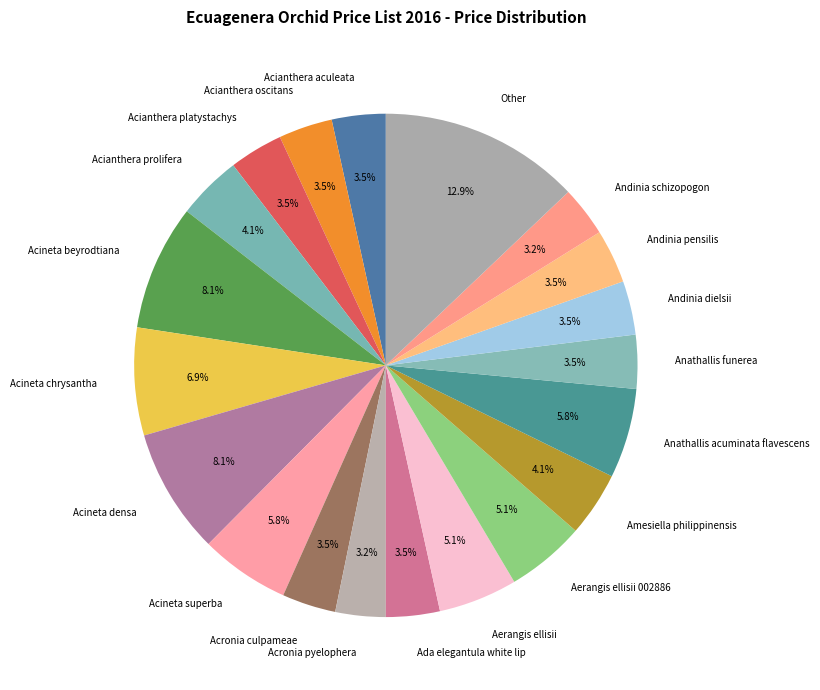

Does any single category account for the majority?

No